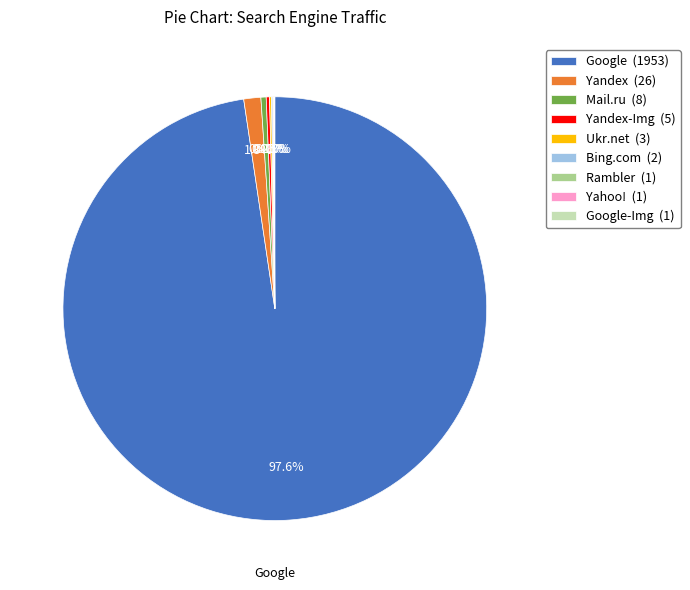

What is the majority slice?

Google (1953)